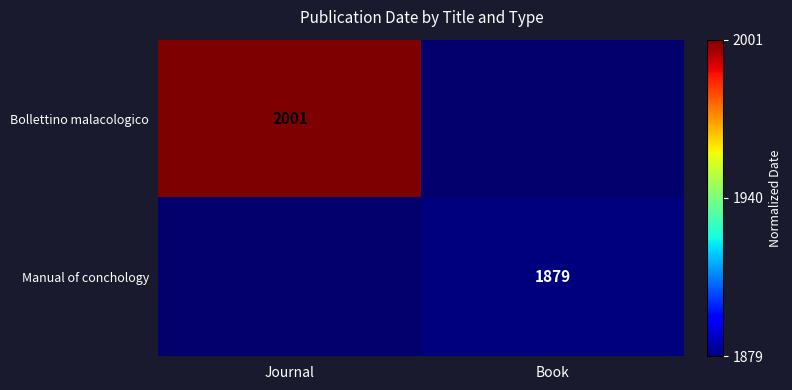

True or false: Manual of conchology has a value of 1879 at Book.

True